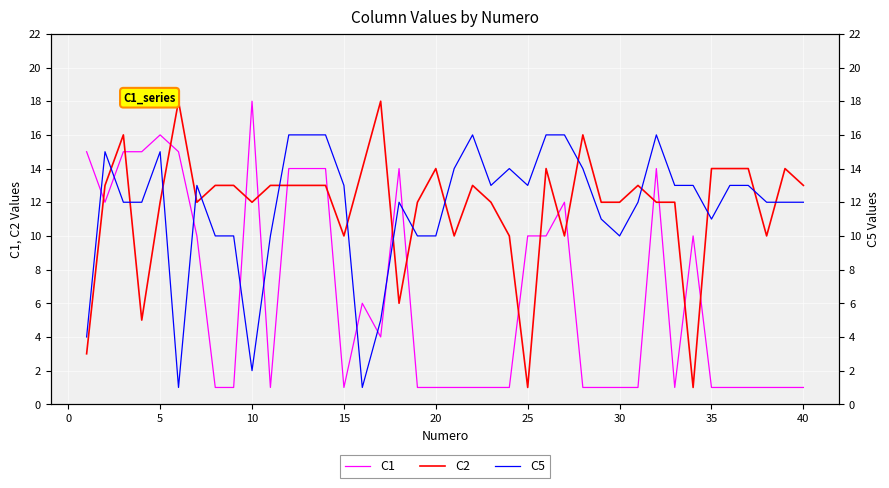

How many lines are shown in the chart?

3